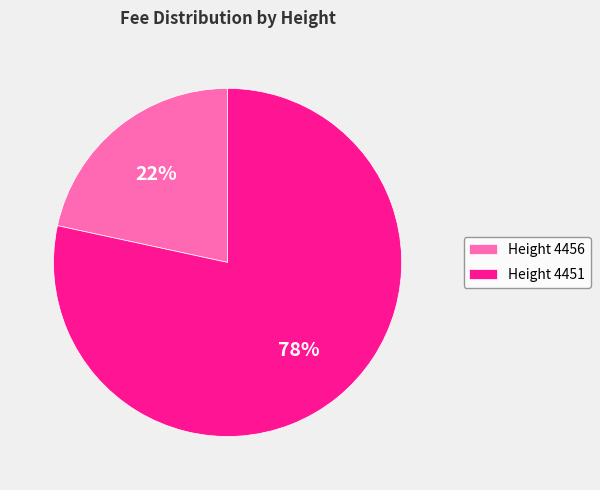

Is it true that Height 4456 is 22% of the pie?

True